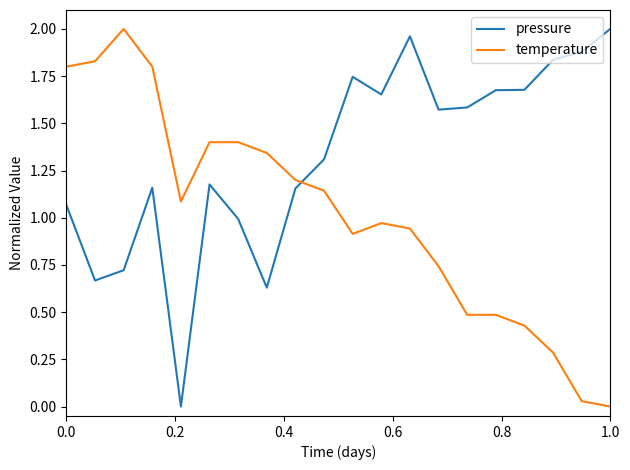

True or false: temperature and pressure intersect in this chart.

True